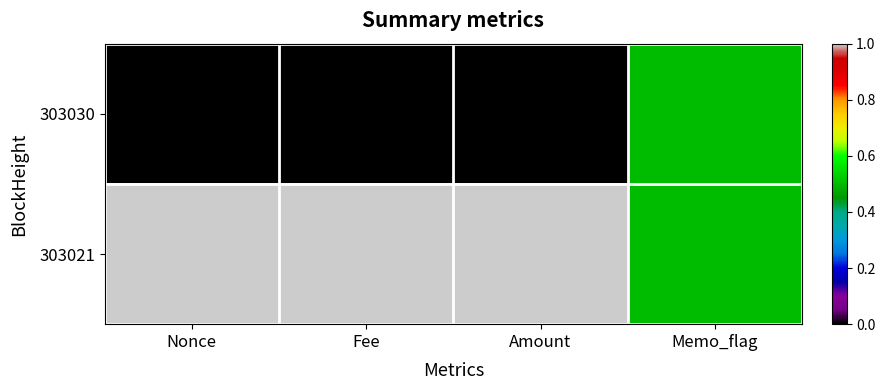

Reading left to right, what are all the values shown in this chart?

303030: Nonce=0.0	Fee=0.0	Amount=0.0	Memo_flag=0.5
303021: Nonce=1.0	Fee=1.0	Amount=1.0	Memo_flag=0.5